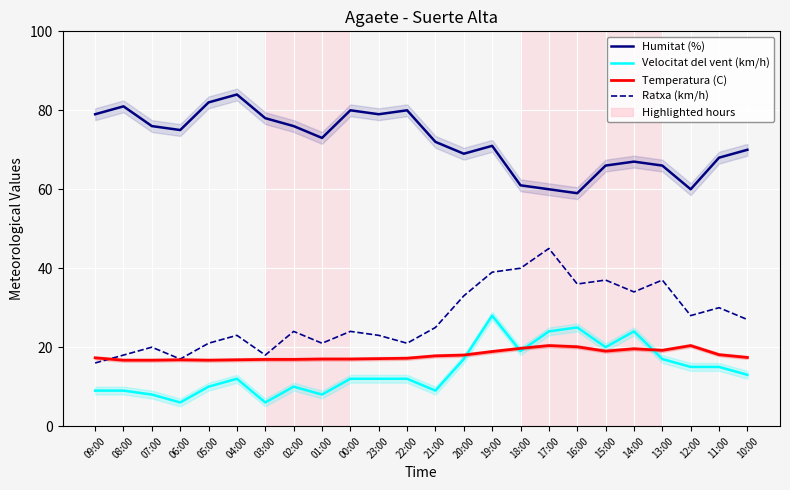

True or false: Humitat (%) and Ratxa (km/h) cross at least once.

False